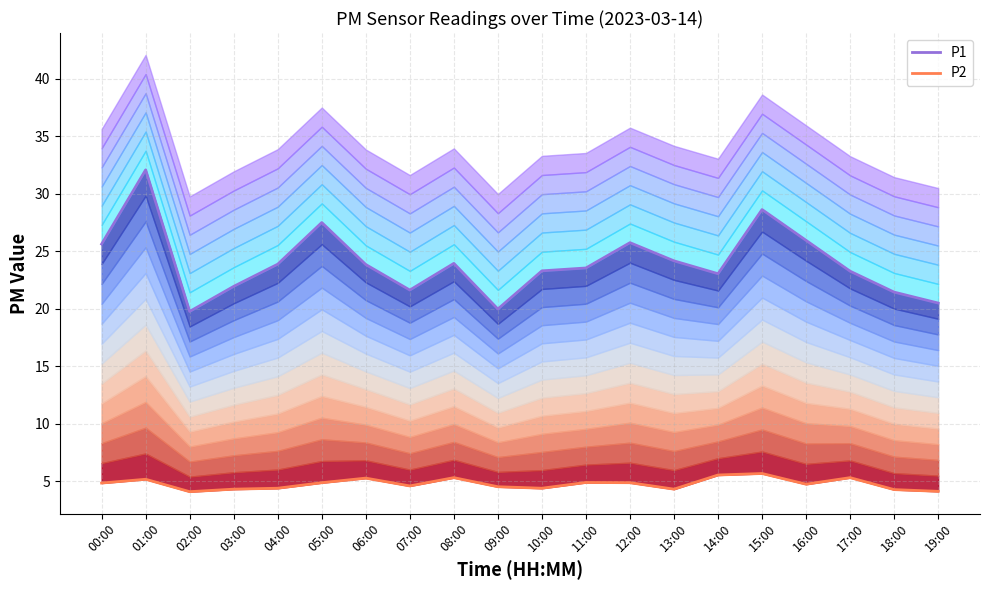

True or false: P1 and P2 cross at least once.

False